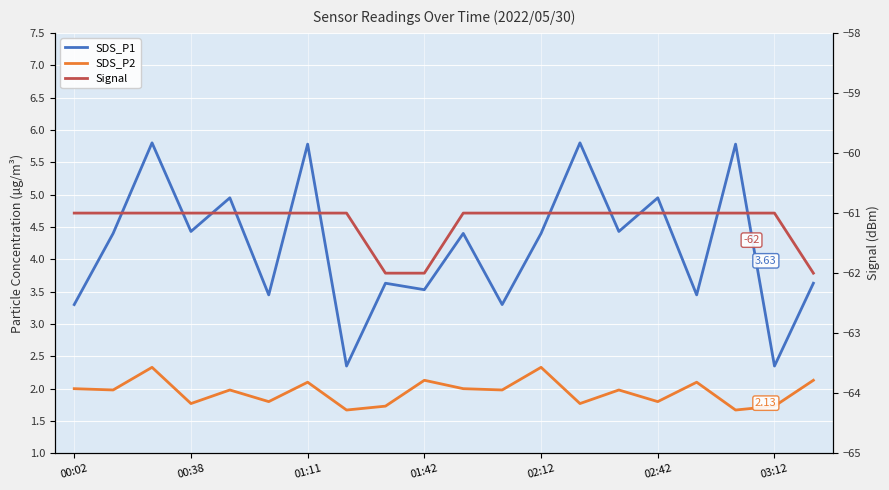

The value of SDS_P2 at 10 is 2.0. True or false?

True